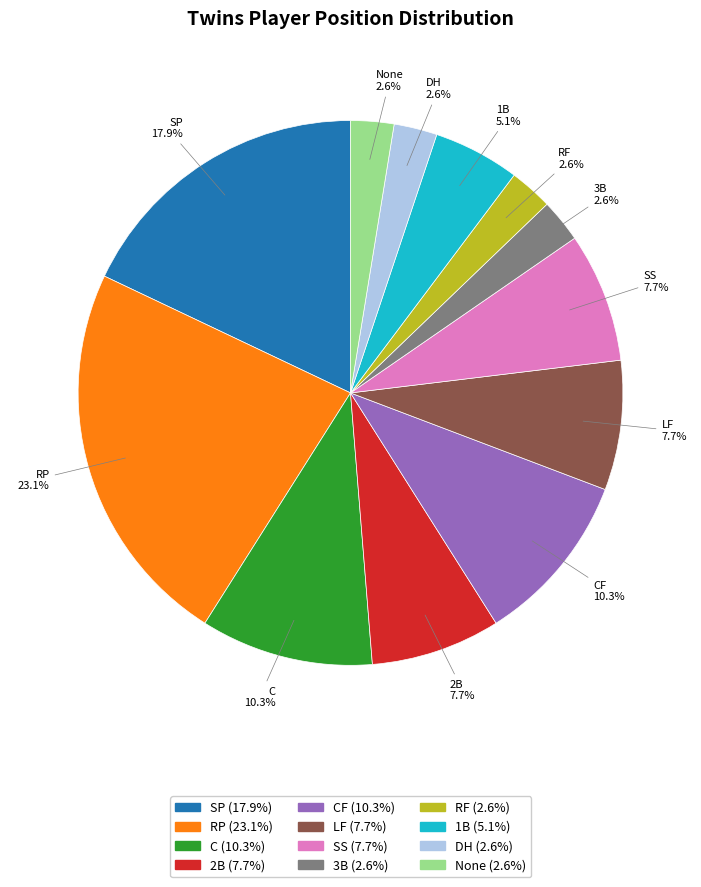

Does any single category account for the majority?

No